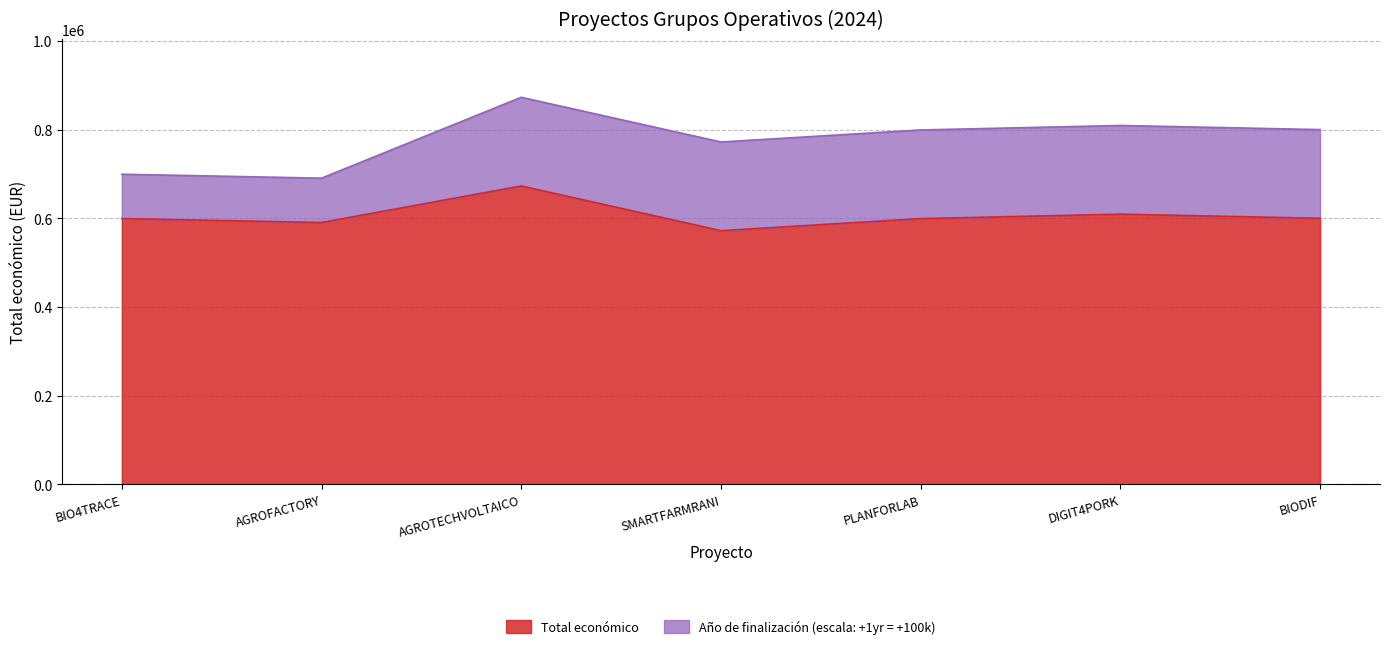

Which has a higher value, SMARTFARMRANI or AGROFACTORY?

AGROFACTORY